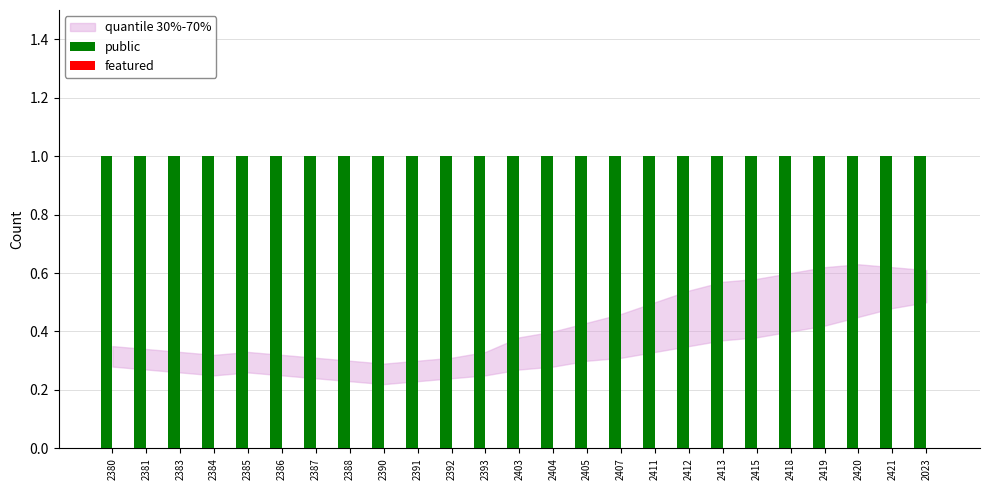

Which category has the lowest value across all series?

2380